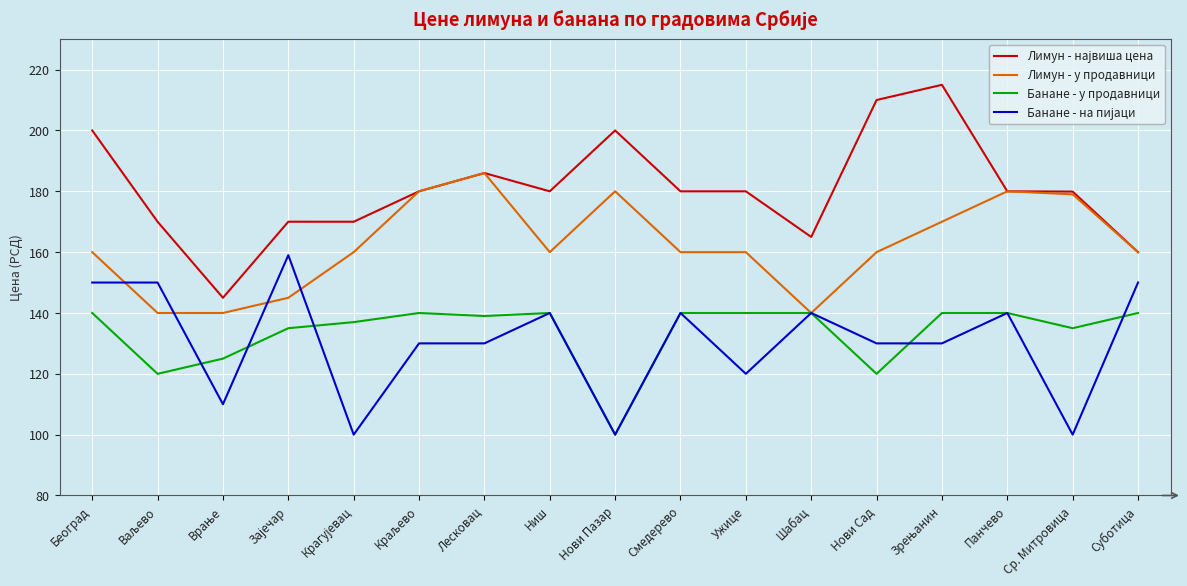

What value does the Лимун - у продавници series have at Лесковац?

186.0